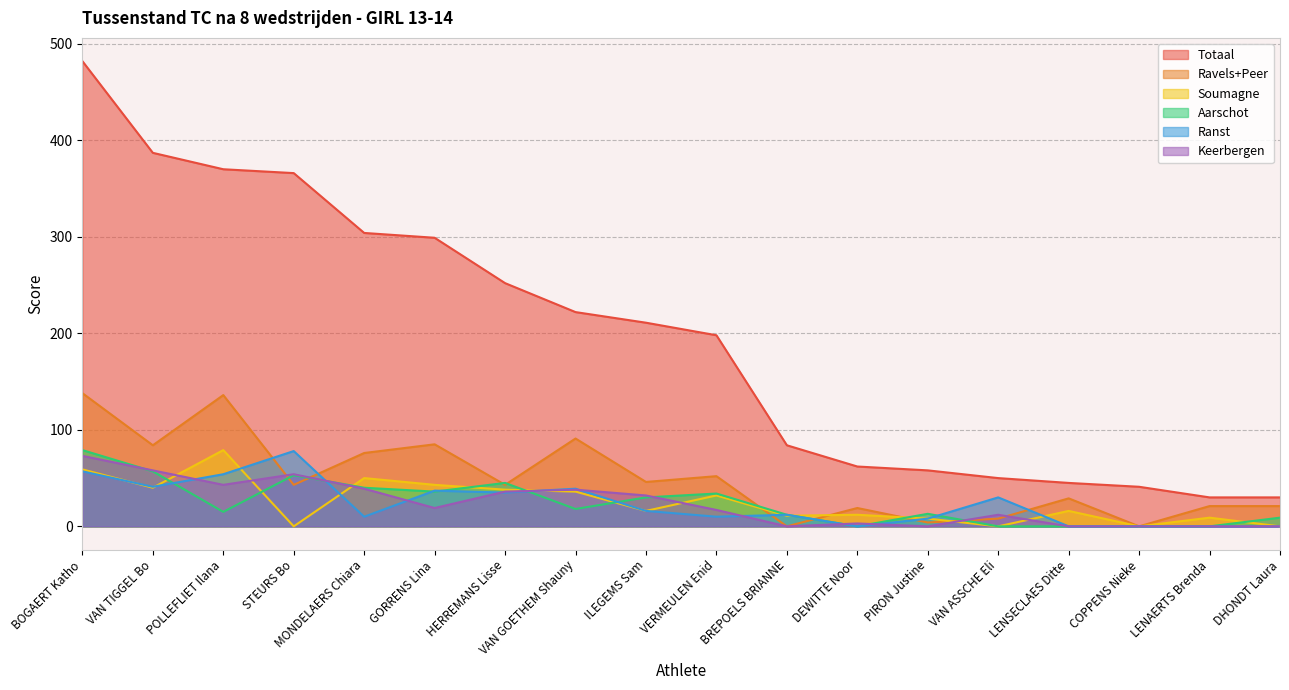

At how many categories does at least one series exceed 221?

8